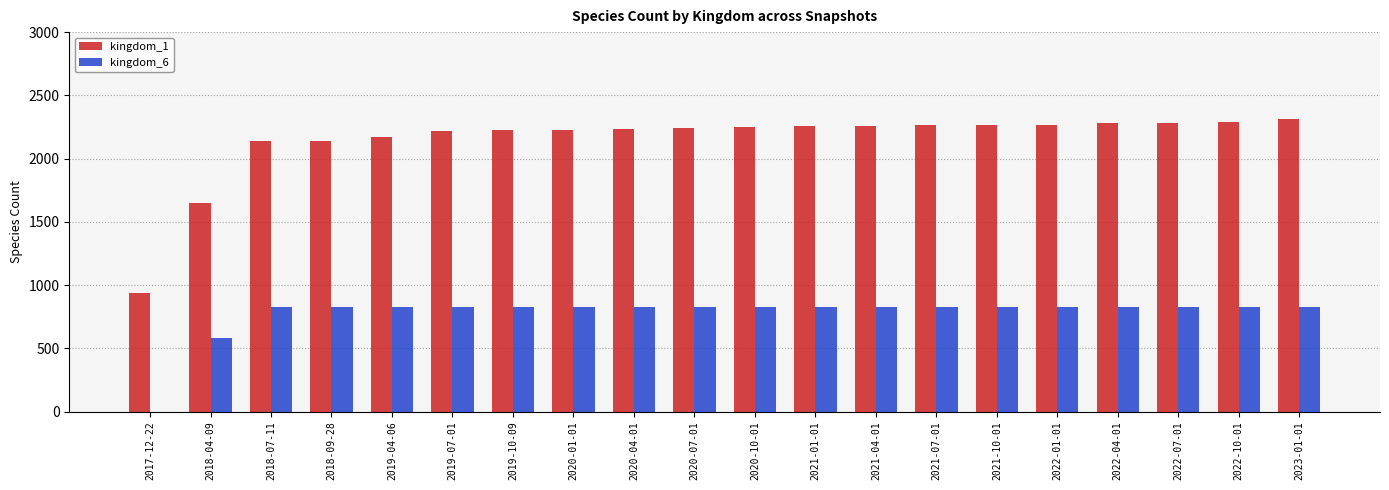

What is the spread (max minus min) of values at 2022-01-01?

1441